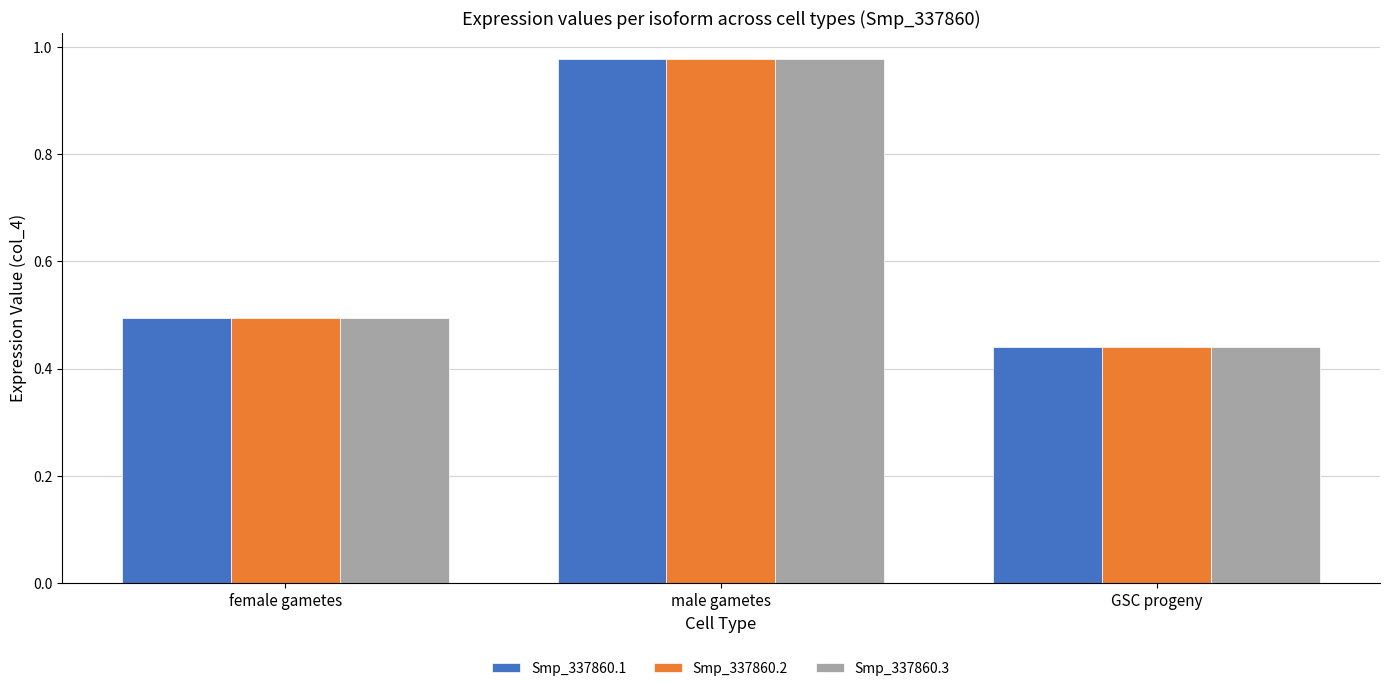

Are the bars grouped side by side (vs. stacked)?

Yes